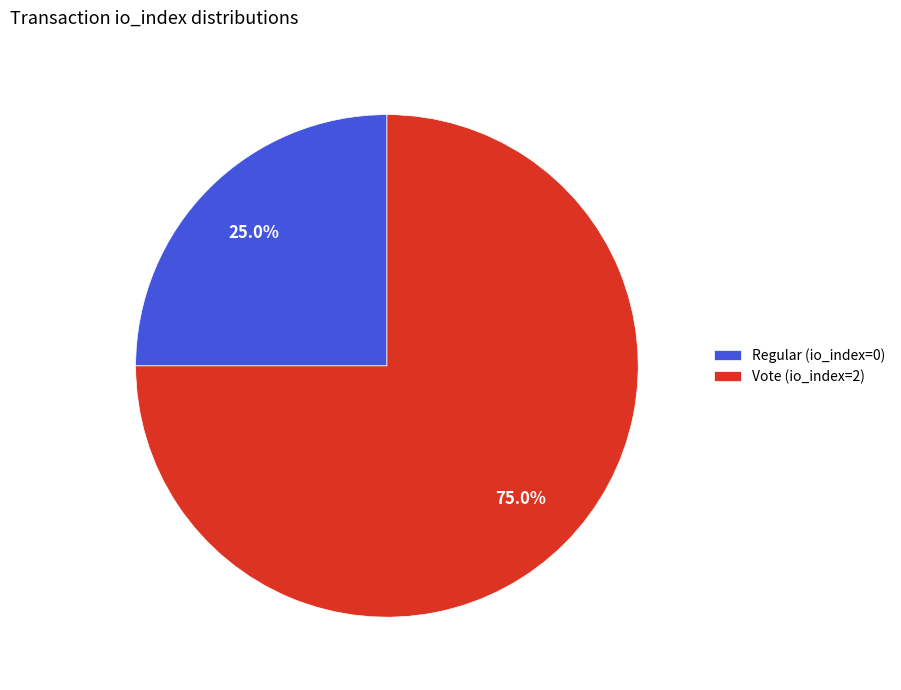

What percentage do Regular (io_index=0) and Vote (io_index=2) together represent?

100.0%